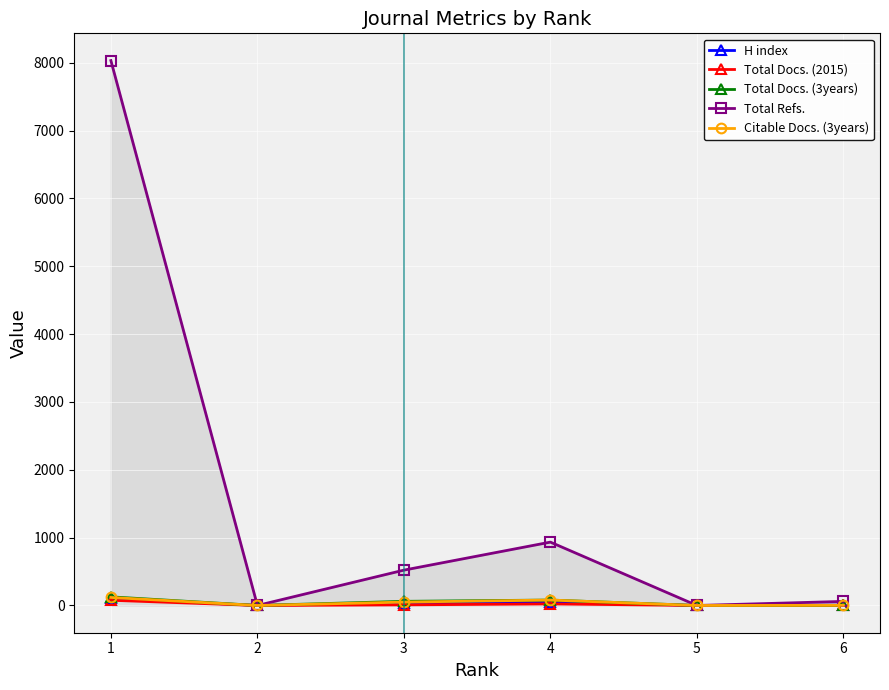

Which series has the largest total across all categories?

Total Refs.